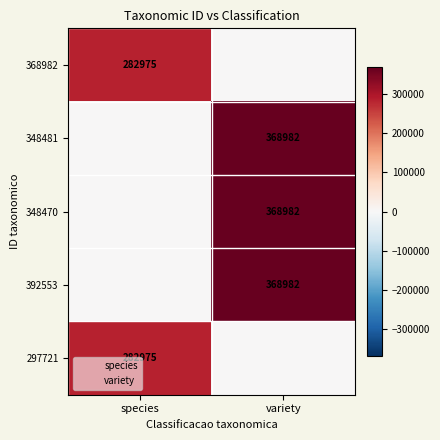

Is the value of 392553 at variety greater than the value of 297721 at species?

Yes